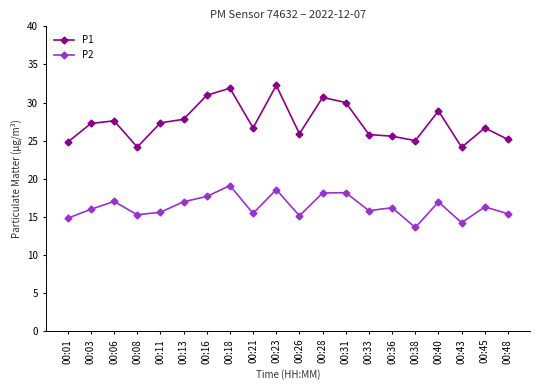

At which category does the chart reach its minimum across all series?

00:38